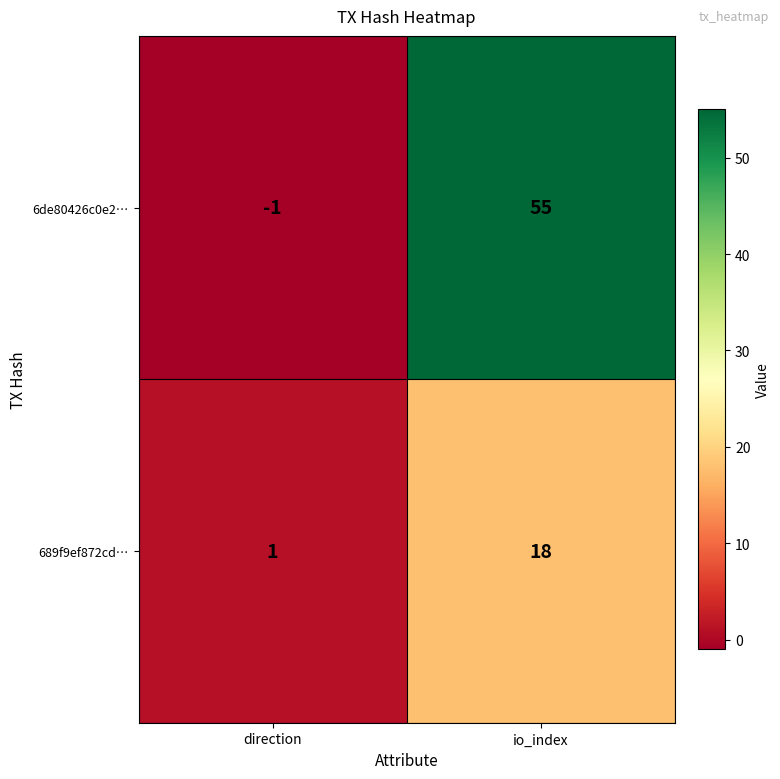

Rank the series by their maximum value, from lowest to highest.

689f9ef872cd…, 6de80426c0e2…